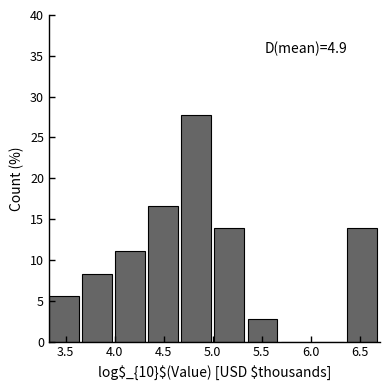

Which range on the x-axis has the tallest bar?

4.70 to 5.00